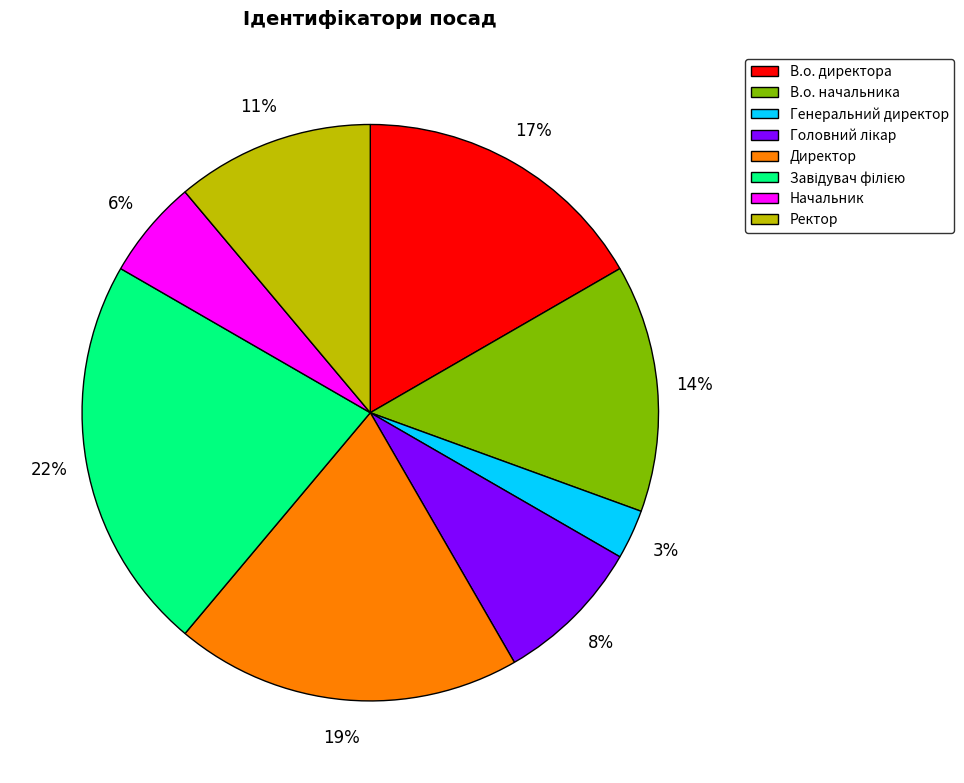

Between В.о. начальника and Ректор, which is larger?

В.о. начальника